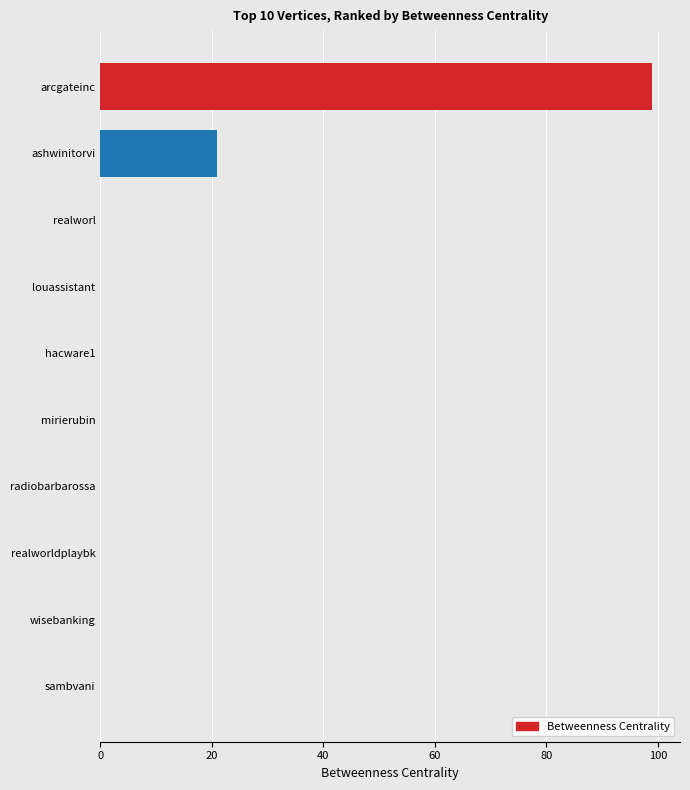

Which category has the highest value across all series?

arcgateinc